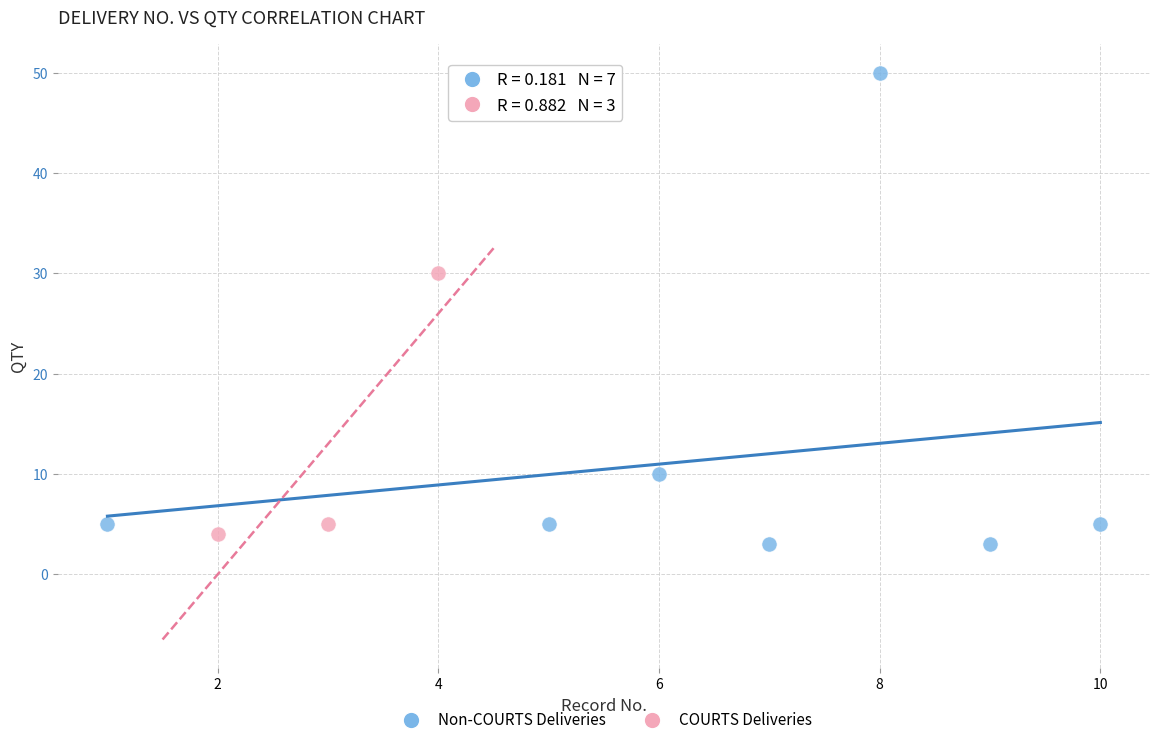

Which series has the widest spread of Y values?

Non-COURTS Deliveries